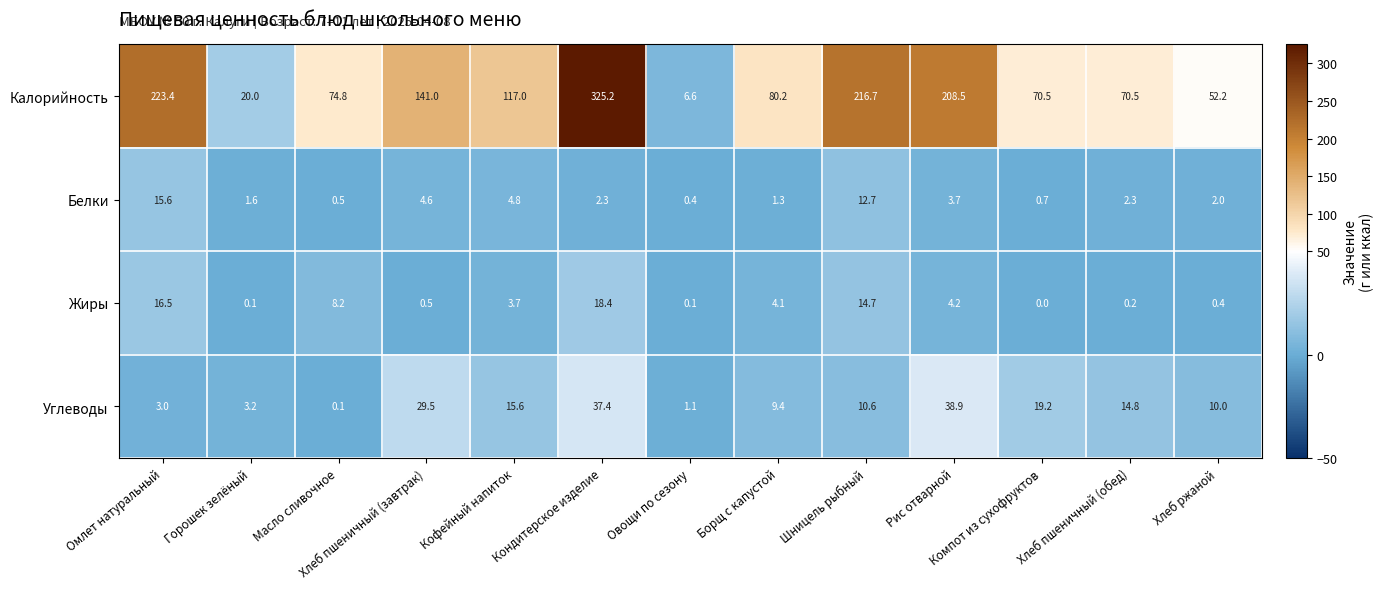

What is the difference between the second highest and second lowest values in the Калорийность series?

203.4